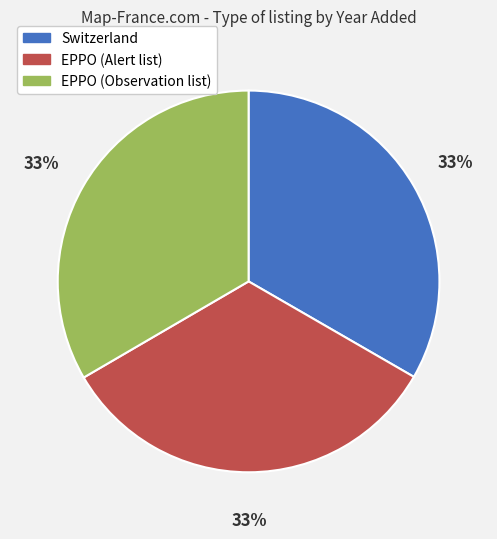

Combined, do EPPO (Observation list) and EPPO (Alert list) account for over 50%?

Yes